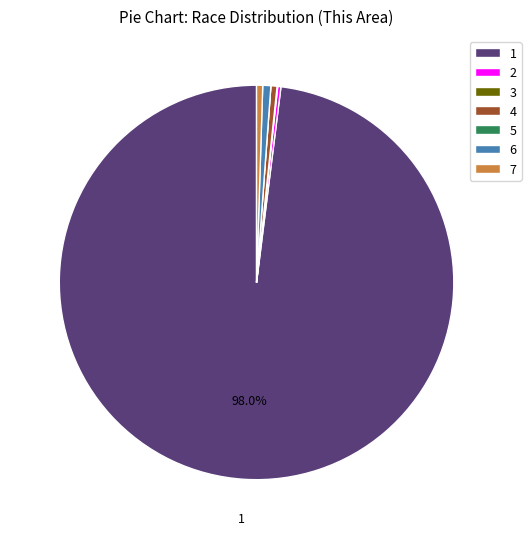

Which slice represents more than half of the pie?

1